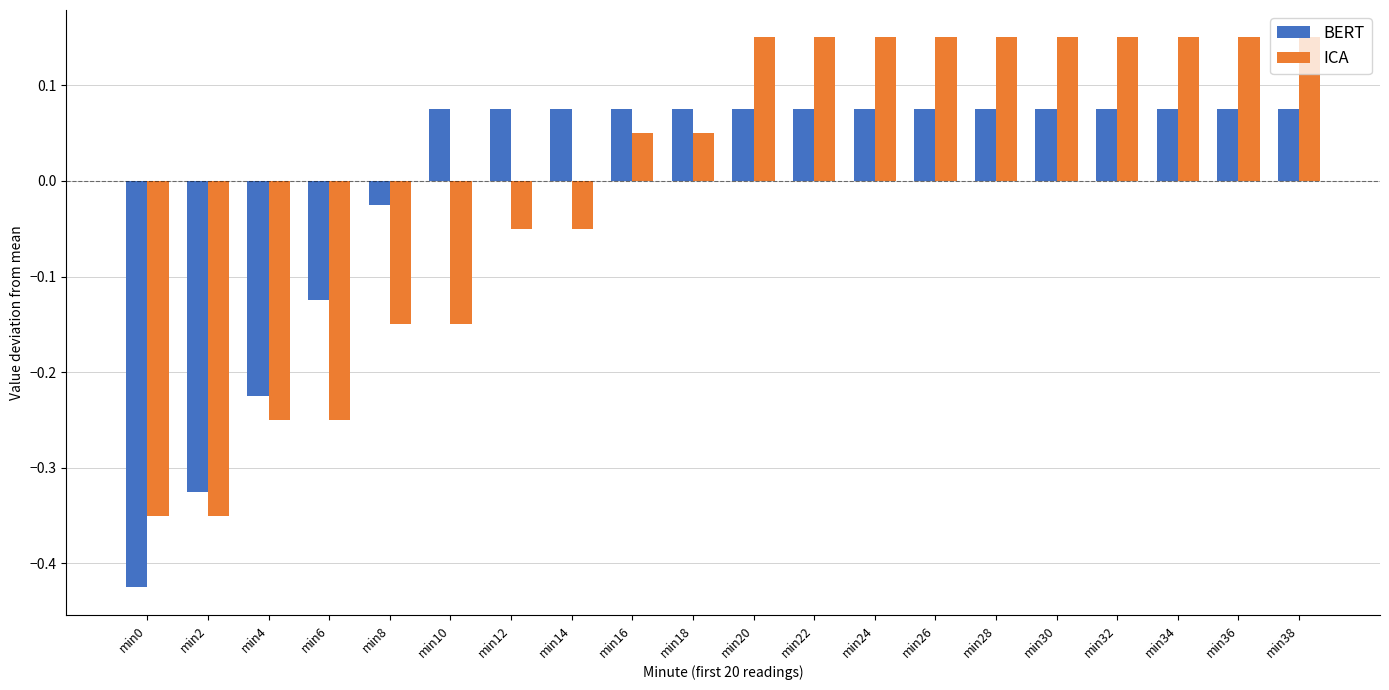

Where does the ICA series first go above 0?

min16